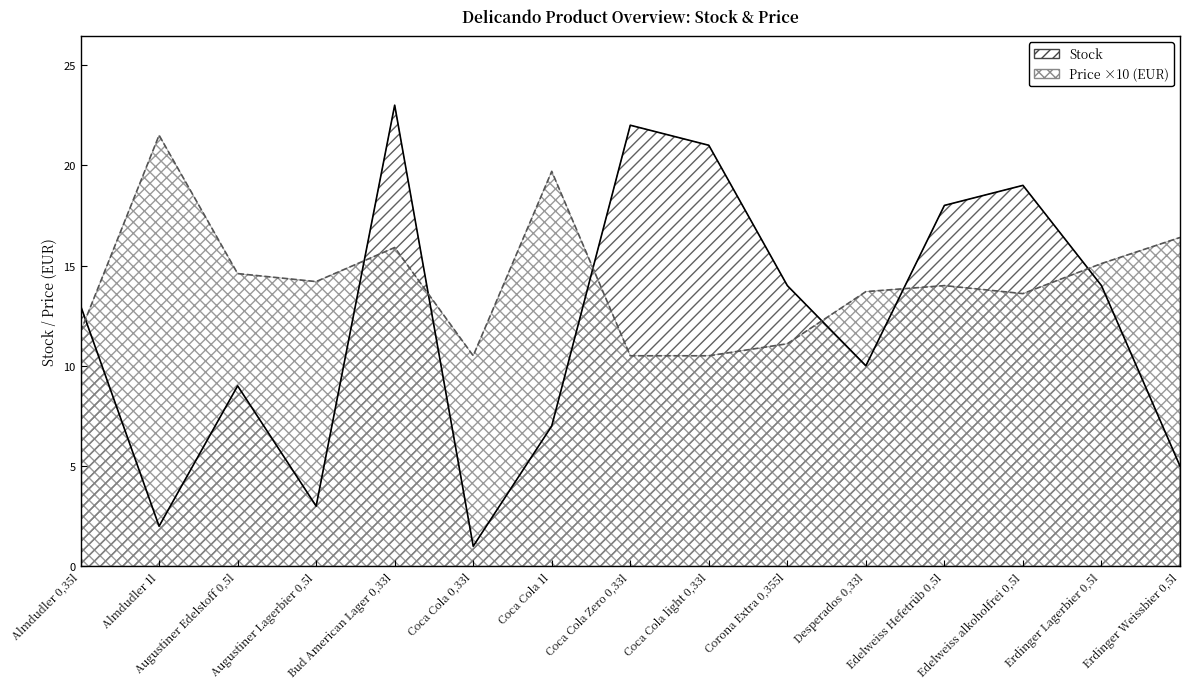

Reading left to right, extract all data points from this chart.

Stock: Almdudler 0,35l=13.0	Almdudler 1l=2.0	Augustiner Edelstoff 0,5l=9.0	Augustiner Lagerbier 0,5l=3.0	Bud American Lager 0,33l=23.0	Coca Cola 0,33l=1.0	Coca Cola 1l=7.0	Coca Cola Zero 0,33l=22.0	Coca Cola light 0,33l=21.0	Corona Extra 0,355l=14.0	Desperados 0,33l=10.0	Edelweiss Hefetrüb 0,5l=18.0	Edelweiss alkoholfrei 0,5l=19.0	Erdinger Lagerbier 0,5l=14.0	Erdinger Weissbier 0,5l=5.0
Price (EUR): Almdudler 0,35l=11.7	Almdudler 1l=21.5	Augustiner Edelstoff 0,5l=14.6	Augustiner Lagerbier 0,5l=14.2	Bud American Lager 0,33l=15.9	Coca Cola 0,33l=10.5	Coca Cola 1l=19.7	Coca Cola Zero 0,33l=10.5	Coca Cola light 0,33l=10.5	Corona Extra 0,355l=11.1	Desperados 0,33l=13.7	Edelweiss Hefetrüb 0,5l=14.0	Edelweiss alkoholfrei 0,5l=13.6	Erdinger Lagerbier 0,5l=15.1	Erdinger Weissbier 0,5l=16.4